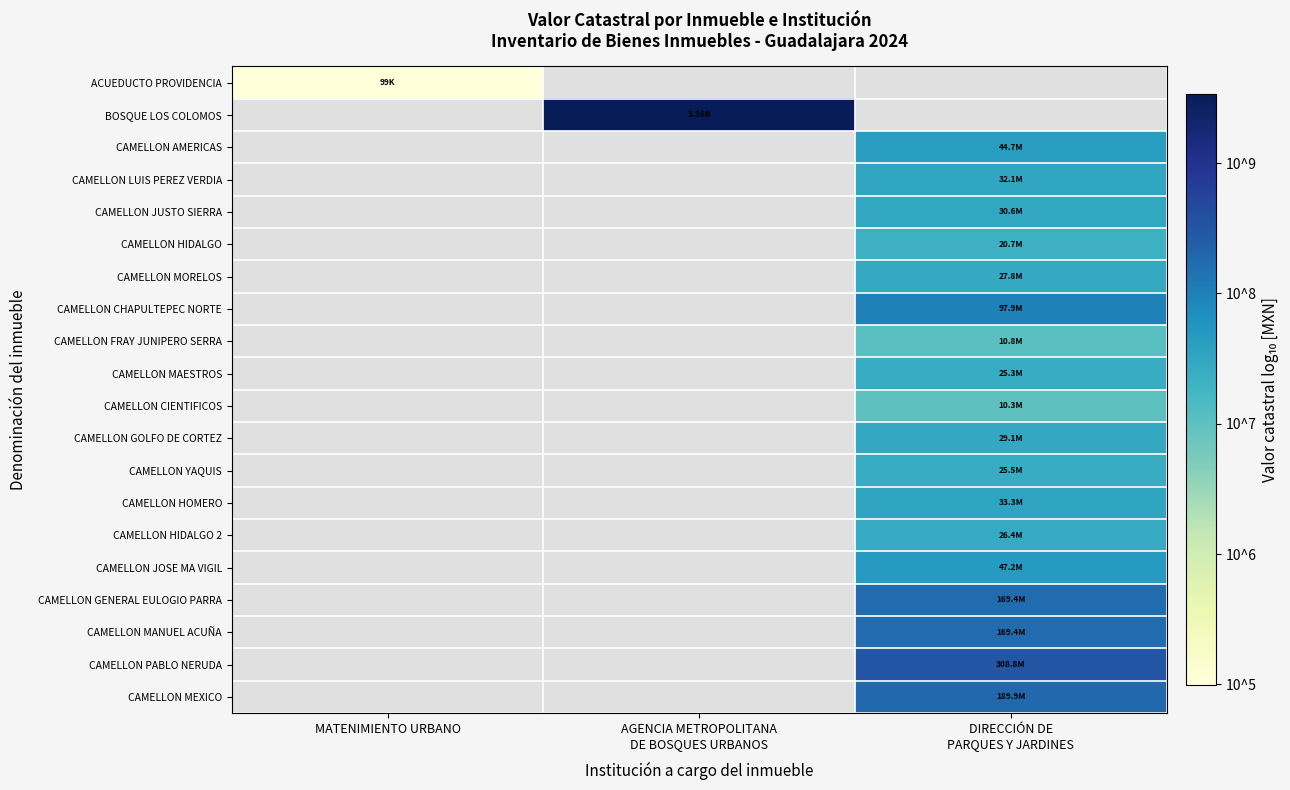

Is it true that CAMELLON GENERAL EULOGIO PARRA equals 8.2 at DIRECCIÓN DE PARQUES Y JARDINES?

True